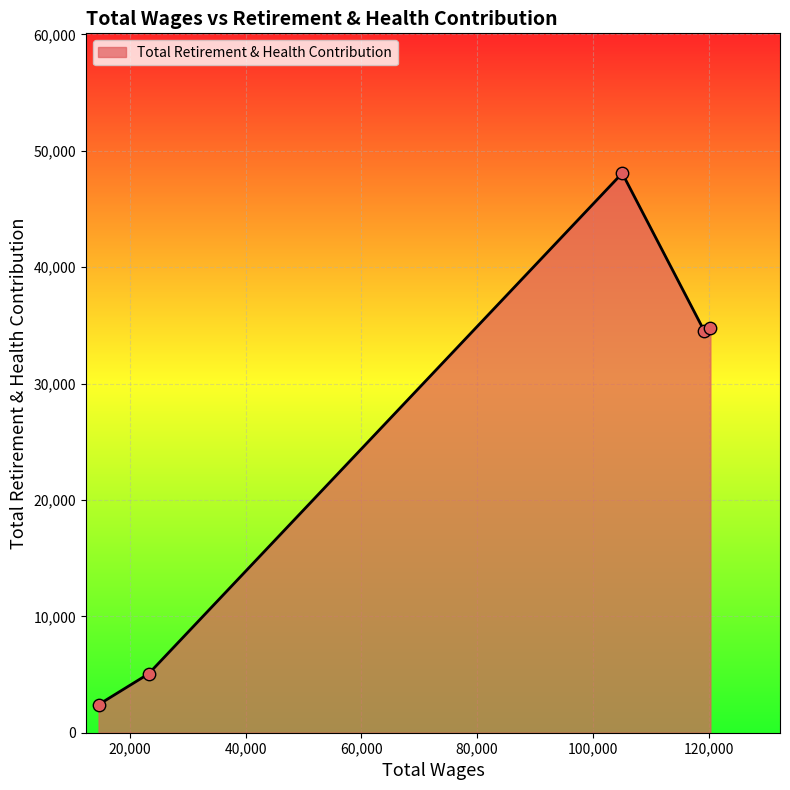

What is the greatest value displayed?

48068